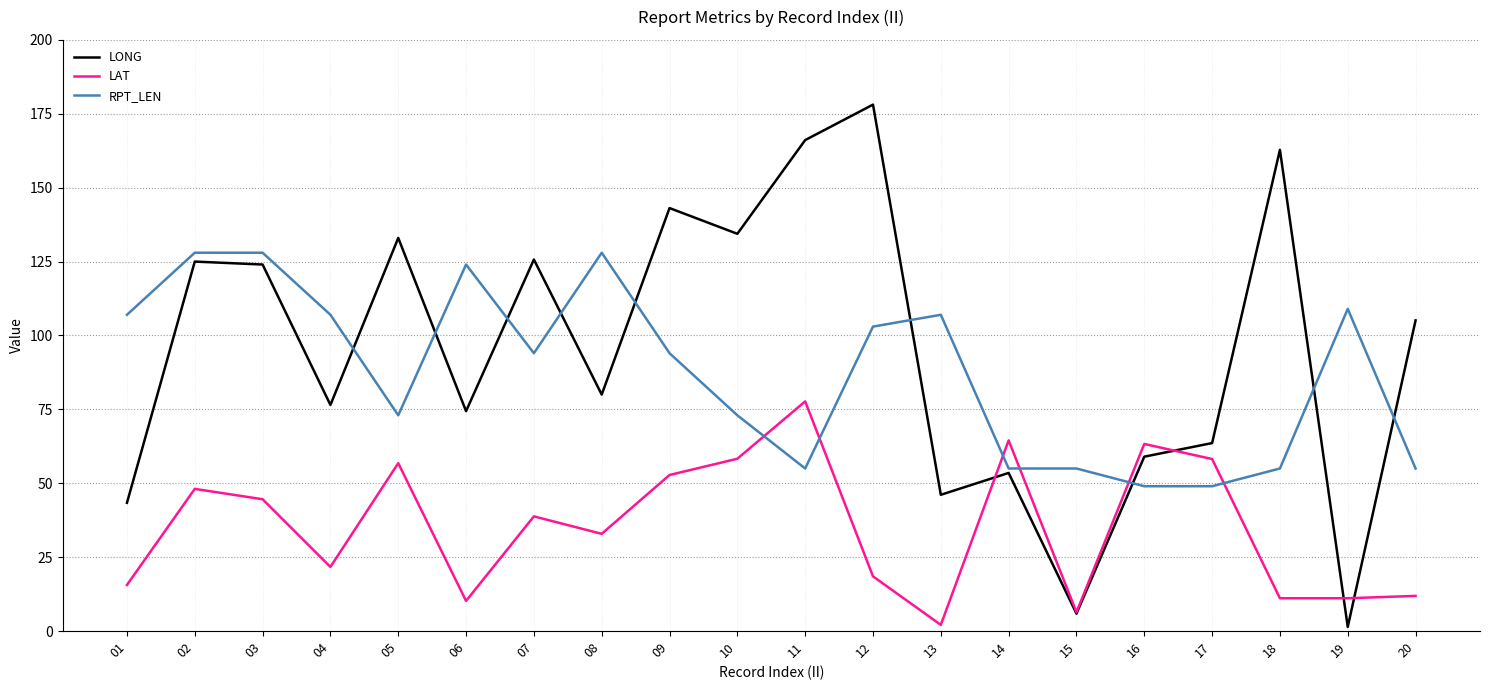

Rank the series by their maximum value, from highest to lowest.

LONG, RPT_LEN, LAT